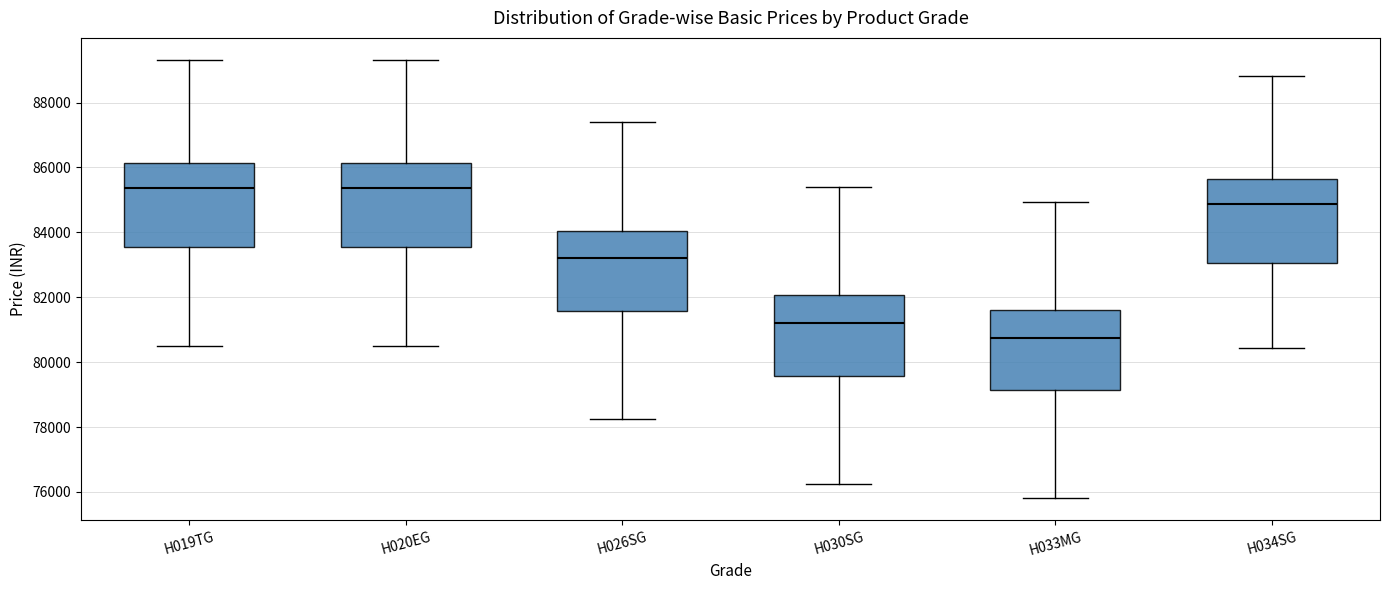

Reading left to right, transcribe this box plot: for each box, give where its median line is, the range the box spans, and where its two whiskers end, as read against the y-axis. The values are not printed on the chart, so give them approximately, as read against the axis.

H019TG: median 85400, box 83600 to 86200, whiskers 80400 to 89400
H020EG: median 85400, box 83600 to 86200, whiskers 80400 to 89400
H026SG: median 83200, box 81600 to 84000, whiskers 78200 to 87400
H030SG: median 81200, box 79600 to 82000, whiskers 76200 to 85400
H033MG: median 80800, box 79200 to 81600, whiskers 75800 to 85000
H034SG: median 84800, box 83000 to 85600, whiskers 80400 to 88800